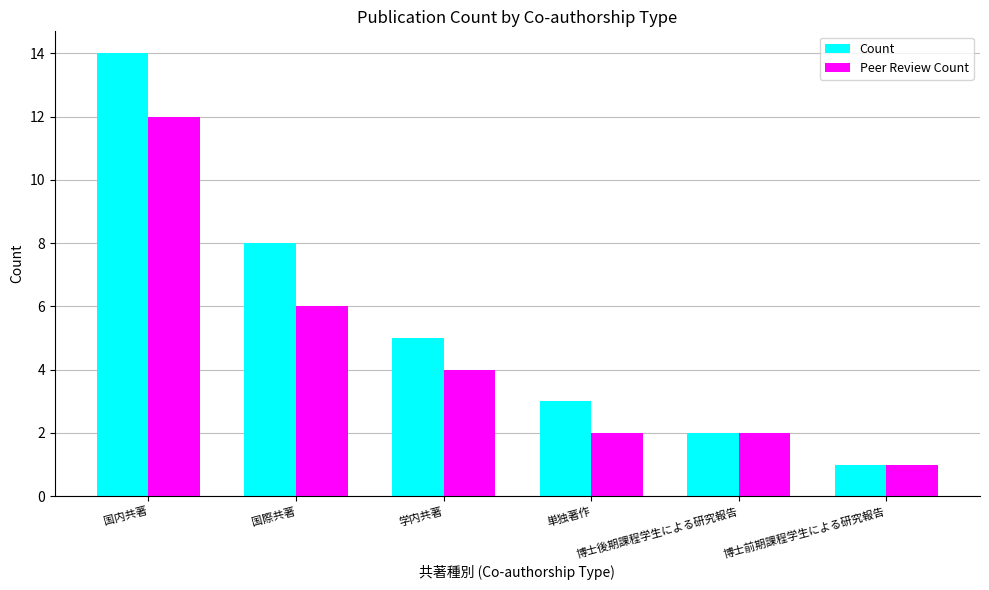

What is the label of the 6th bar from the left?

博士前期課程学生による研究報告